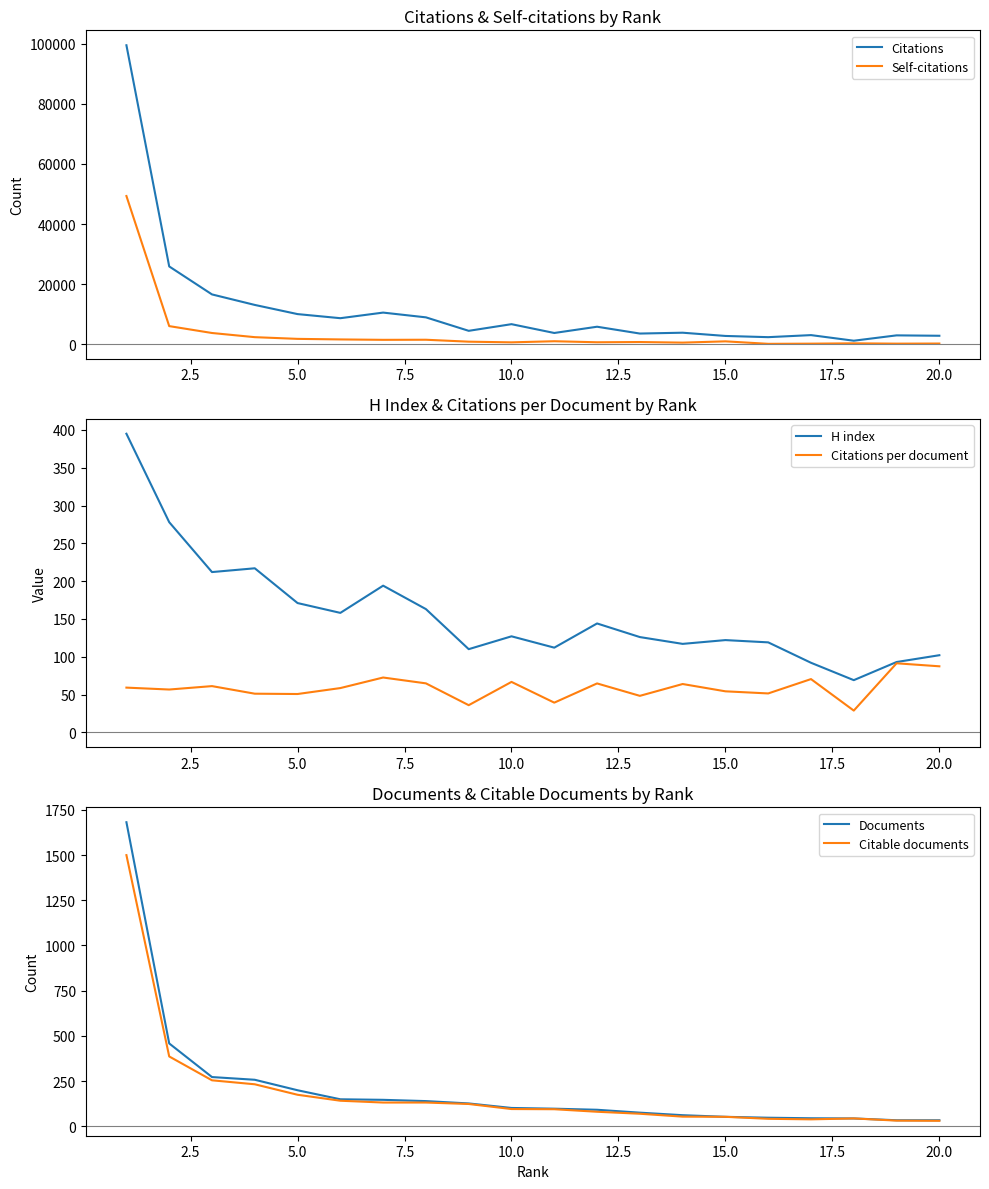

Read the Citations per document value at 10.0.

66.7